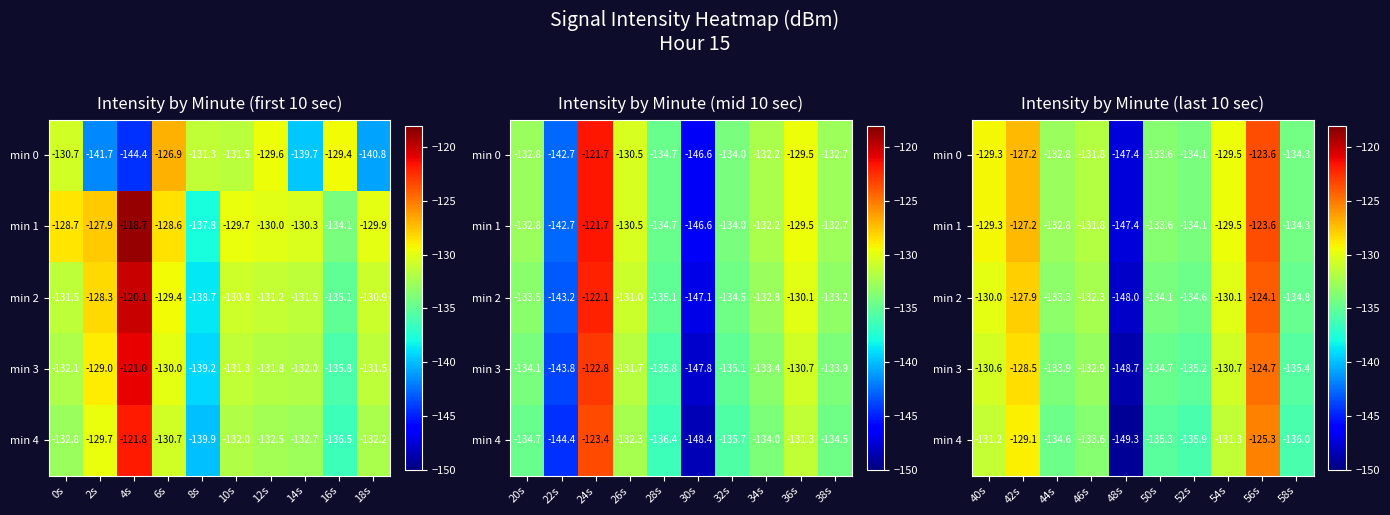

At how many categories does at least one series exceed -146?

9